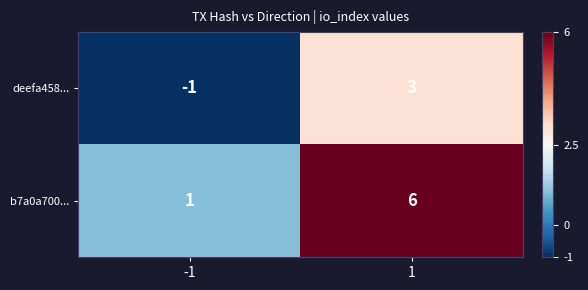

The value of deefa458... at 1 is 3. True or false?

True